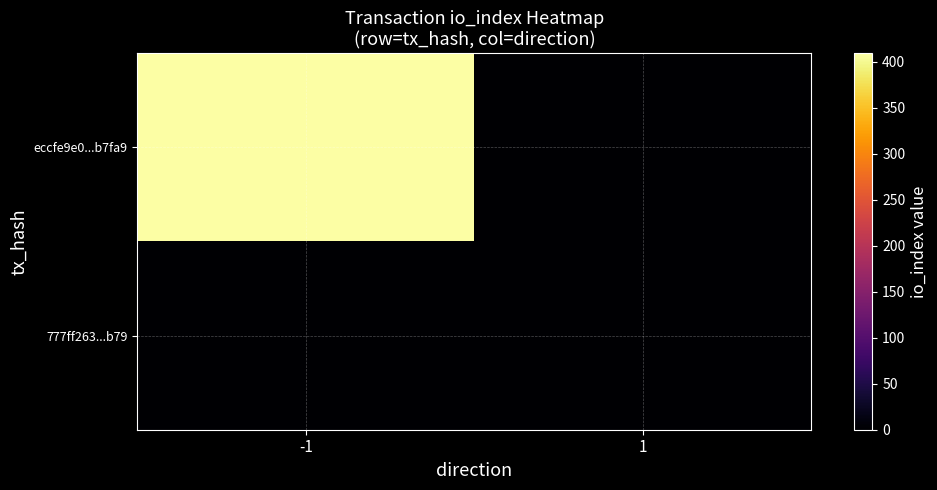

List the series in order of their overall mean, lowest first.

777ff263...b79, eccfe9e0...b7fa9